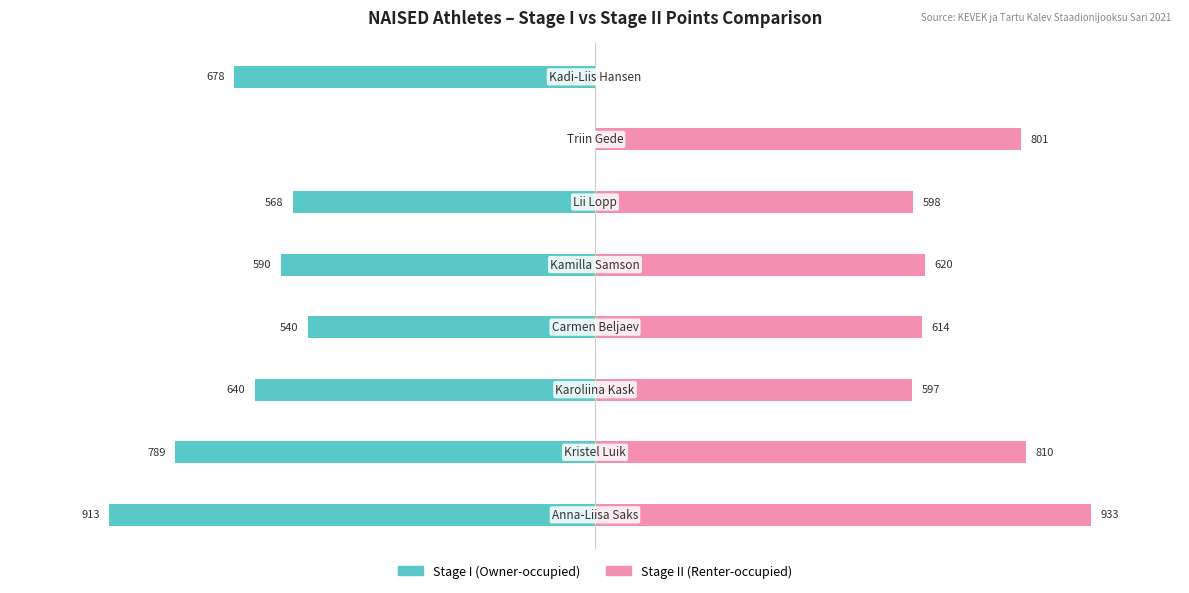

Reading right to left, what are all the values shown in this chart?

Owner-occupied: -678	0	-568	-590	-540	-640	-789	-913
Renter-occupied: 0	801	598	620	614	597	810	933